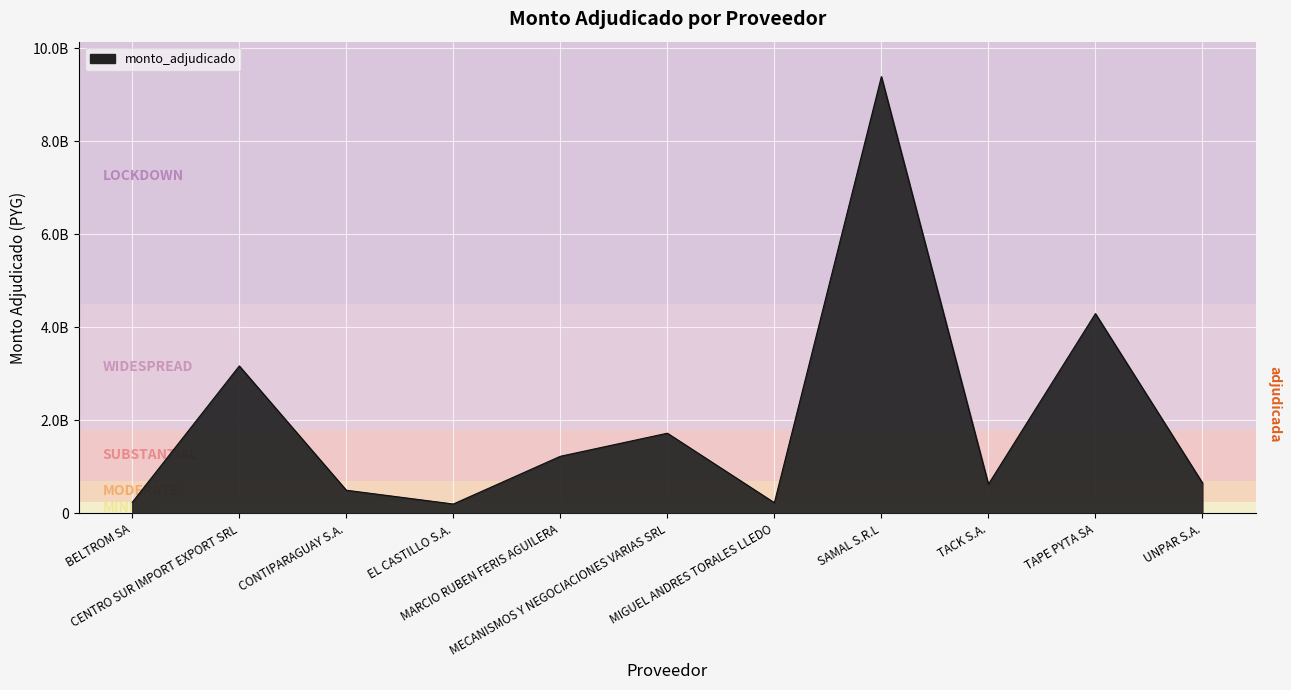

Reading left to right, list all the values displayed in this chart.

239250000	3168559440	497820000	201900000	1227071150	1723169940	229150000	9385319625	627200000	4292495000	656000000